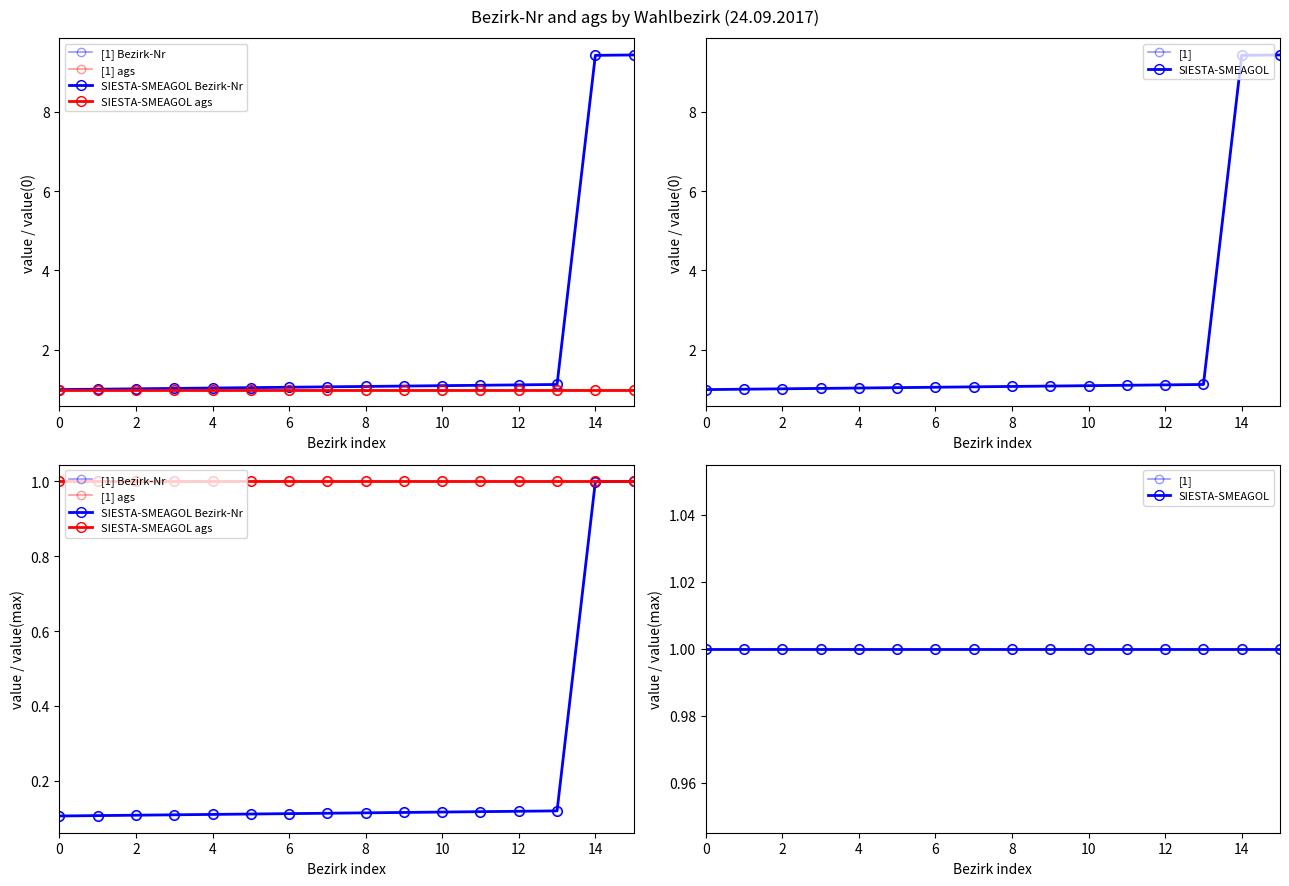

What are all the series names shown in the legend?

[1] Bezirk-Nr, [1] ags, SIESTA-SMEAGOL Bezirk-Nr, SIESTA-SMEAGOL ags, [1], SIESTA-SMEAGOL